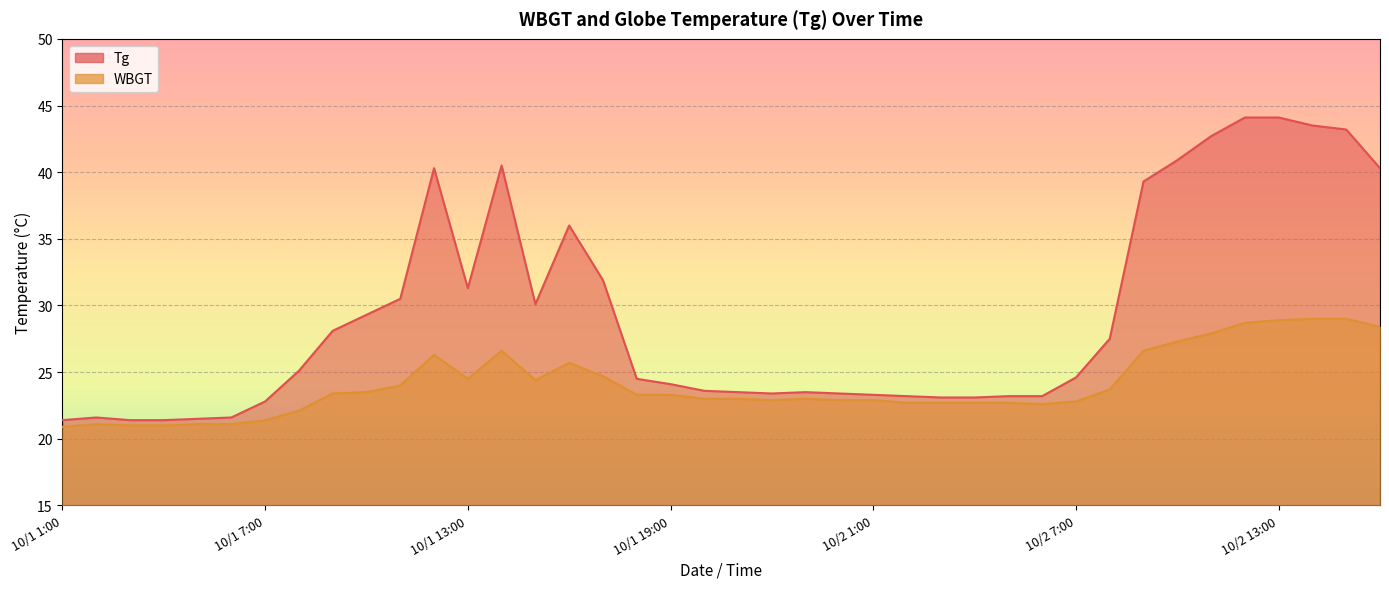

How many distinct data groups are displayed?

2